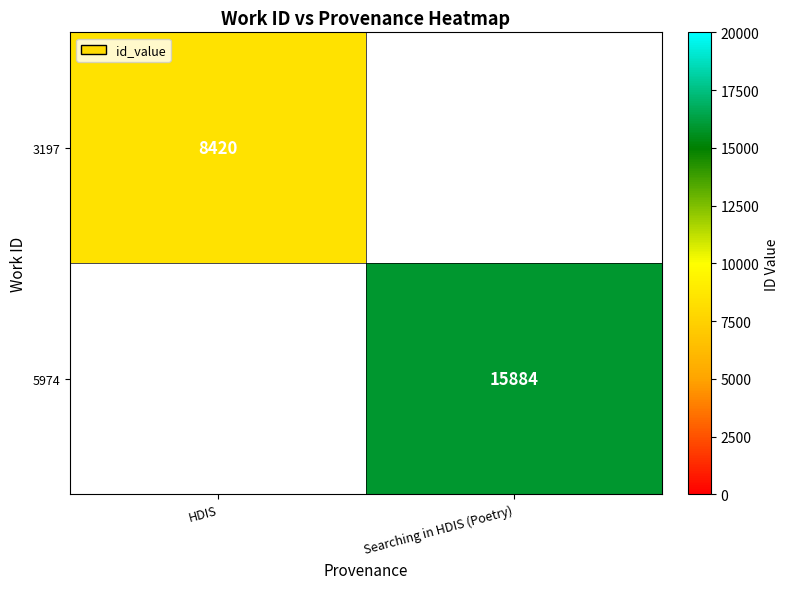

At how many categories does at least one series exceed 15134?

1